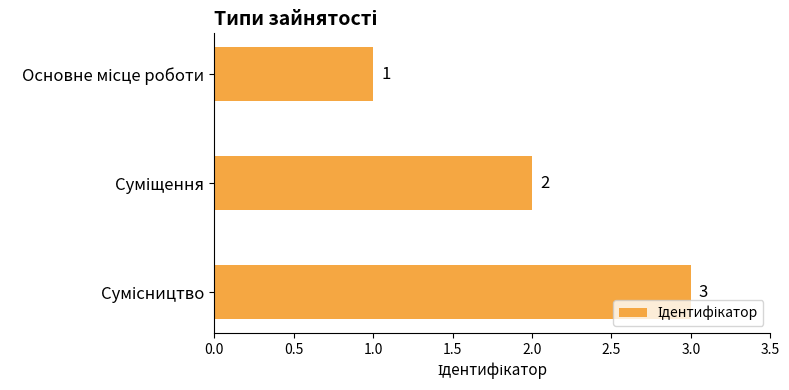

How many categories are shown in the chart?

3